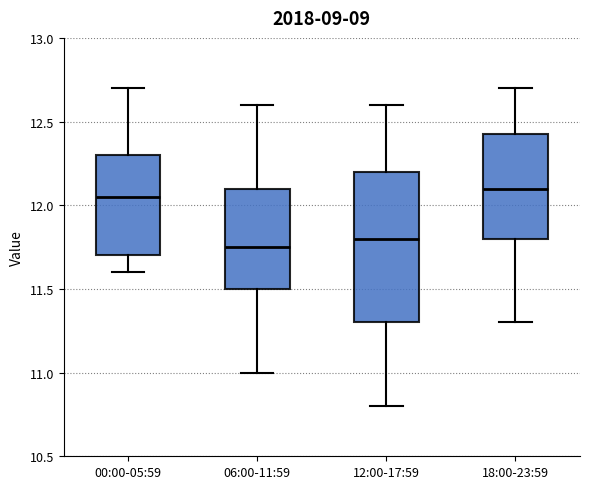

Which box is the tallest, from its lower edge to its upper edge?

12:00-17:59